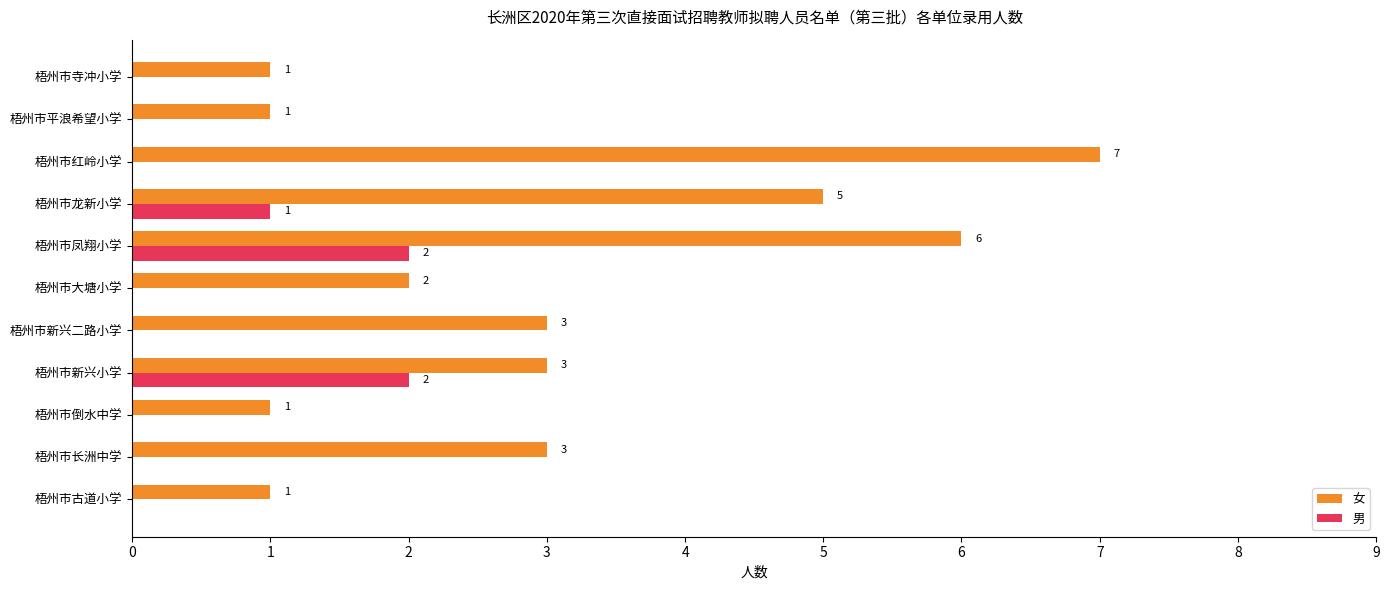

Which series has the largest total across all categories?

女